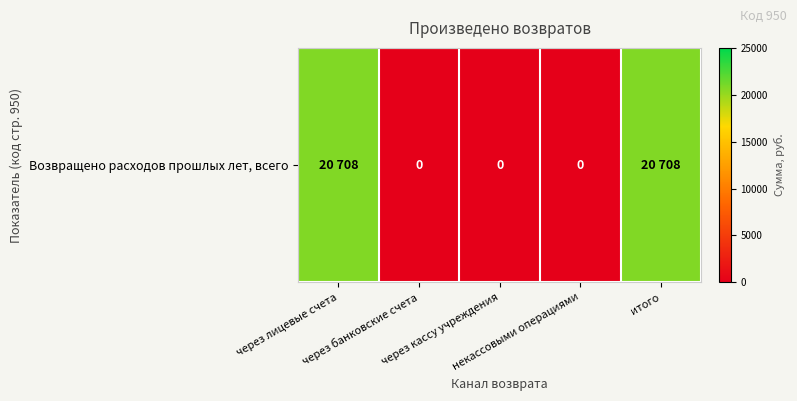

Reading left to right, what are all the values shown in this chart?

через лицевые счета=20708	через банковские счета=0	через кассу учреждения=0	некассовыми операциями=0	итого=20708